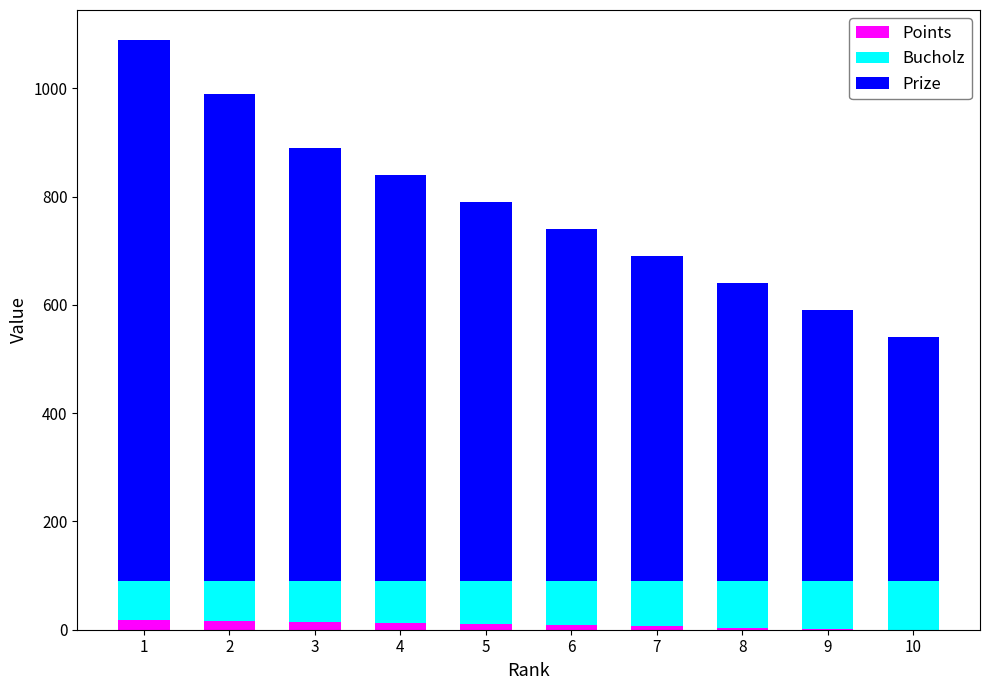

What are all the series names shown in the legend?

Points, Bucholz, Prize